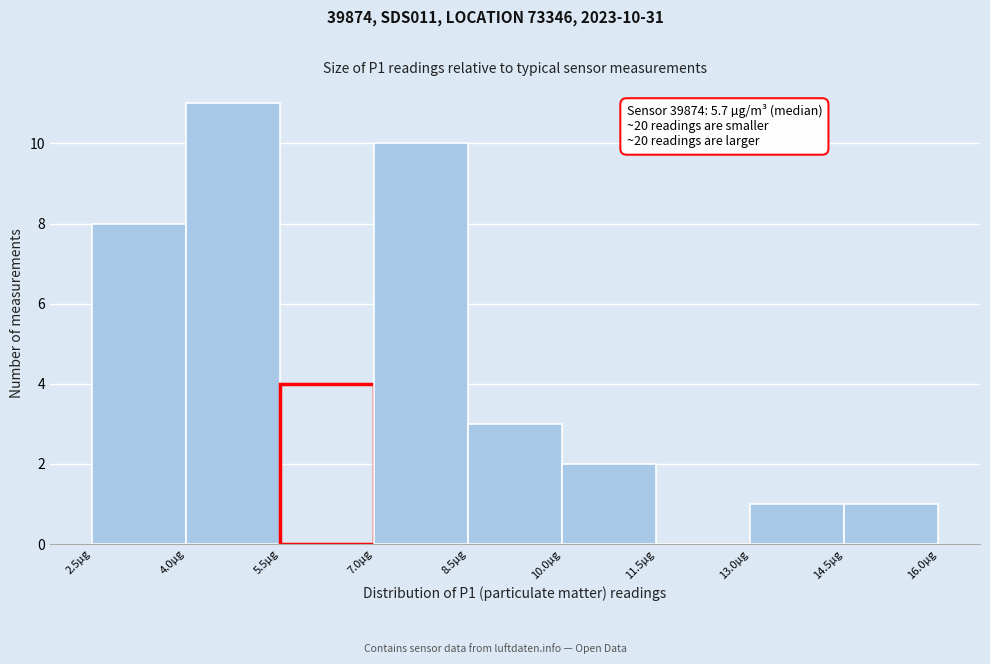

Which range on the x-axis has the tallest bar?

4.0 to 5.5